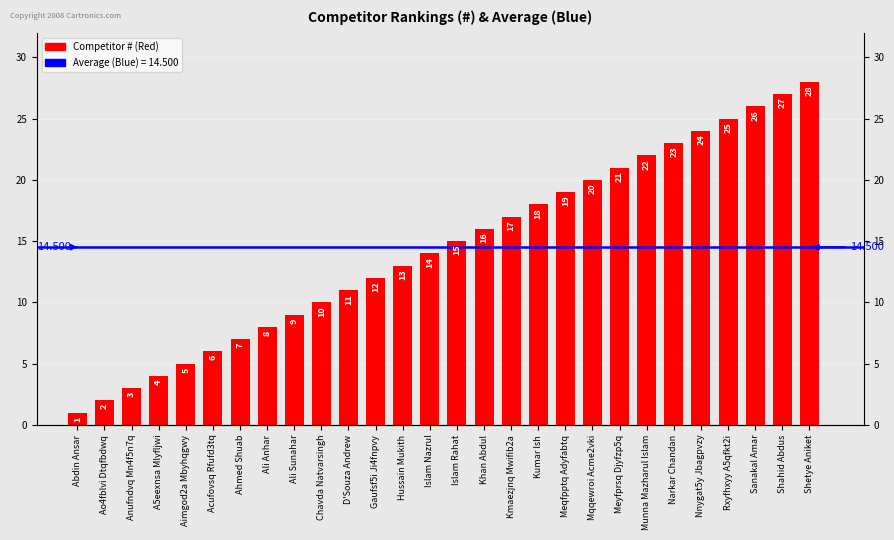

List the labels in order of value, smallest first.

Abdin Ansar, Ao4fblvi Dtqfbdwq, Anufndvq Mn4f5n7q, A5eexnsa Mlyfljwi, Aimgod2a Mbyhqgwy, Acufovsq Rfufd3tq, Ahmed Shuab, Ali Anhar, Ali Sunahar, Chavda Natvarsingh, D'Souza Andrew, Gaufsf5i Ji4fnpvy, Hussain Mukith, Islam Nazrul, Islam Rahat, Khan Abdul, Kmaezjnq Mwifib2a, Kumar Ish, Meqfpptq Adyfabtq, Mqqewroi Acme2vki, Meyfprsq Djyfzp5q, Munna Mazharul Islam, Narkar Chandan, Nnygat5y Jbagpvzy, Rxyfhxyy A5qfkt2i, Sanakal Amar, Shahid Abdus, Shetye Aniket